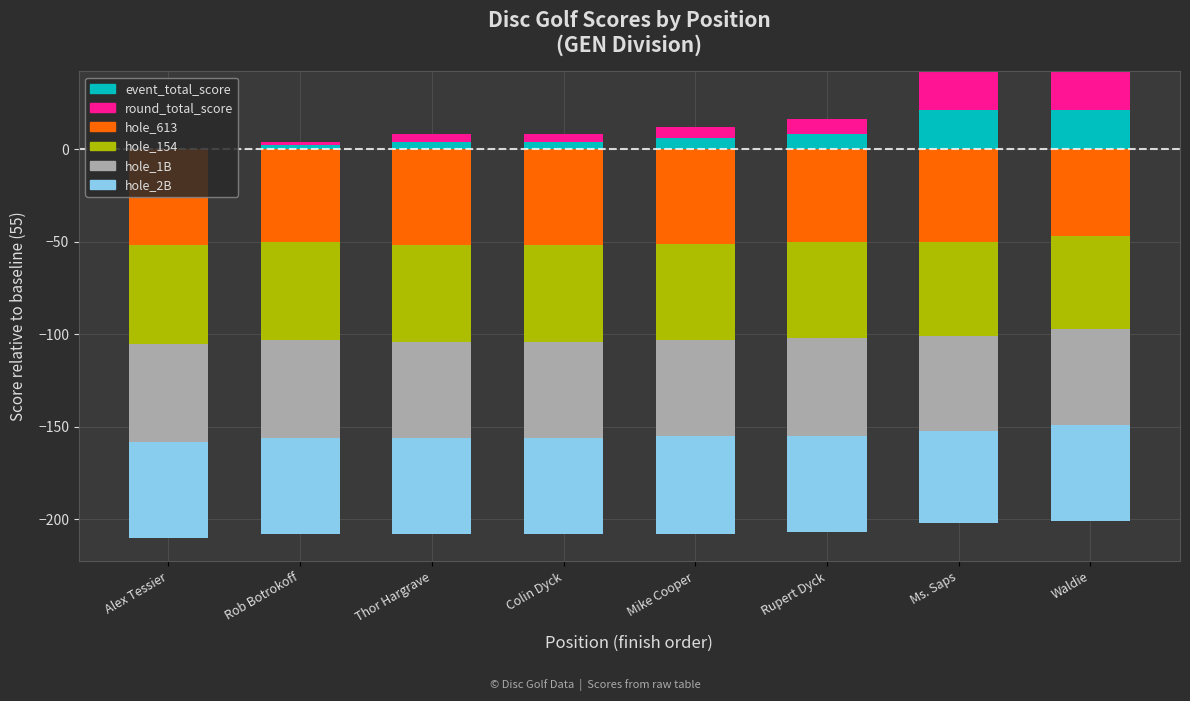

What are all the series names shown in the legend?

event_total_score, round_total_score, hole_613, hole_154, hole_1B, hole_2B